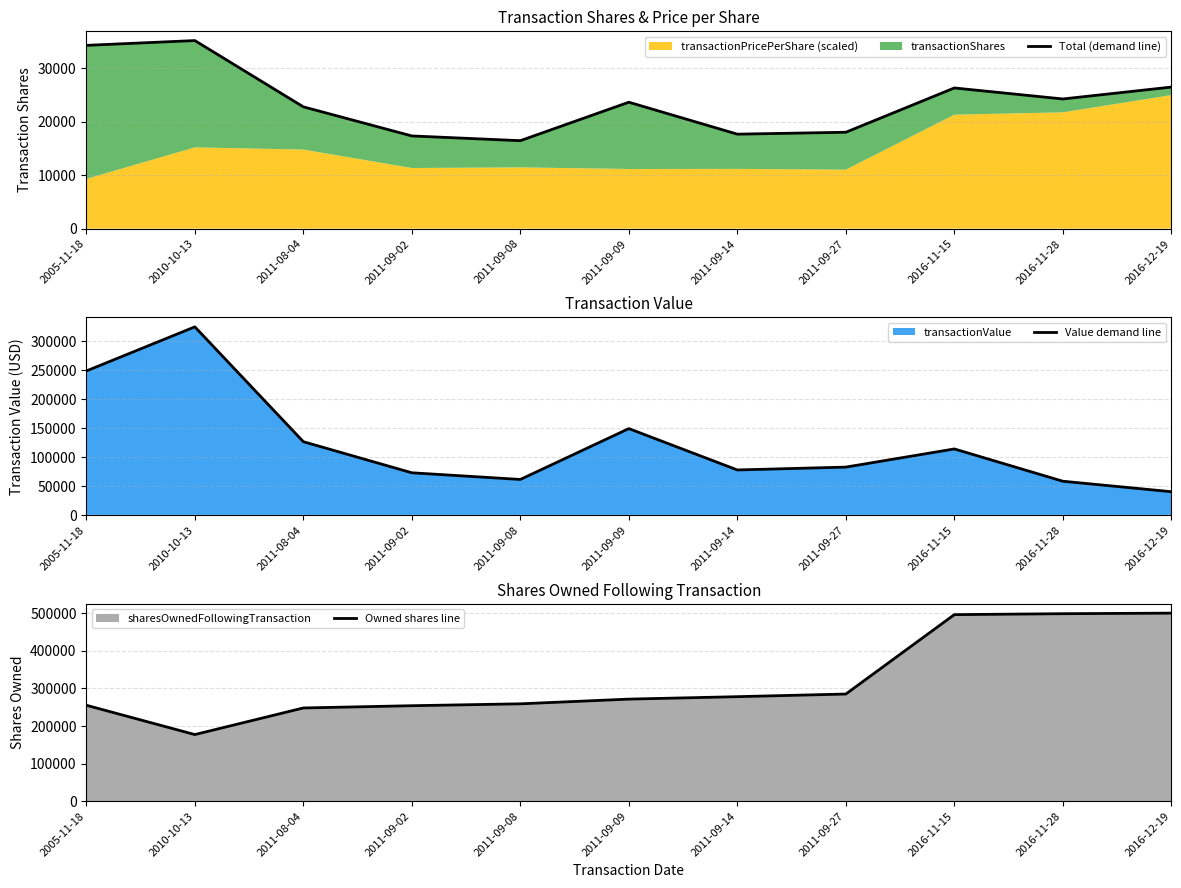

Which series changed the most between 2011-09-09 and 2016-12-19?

Owned shares line